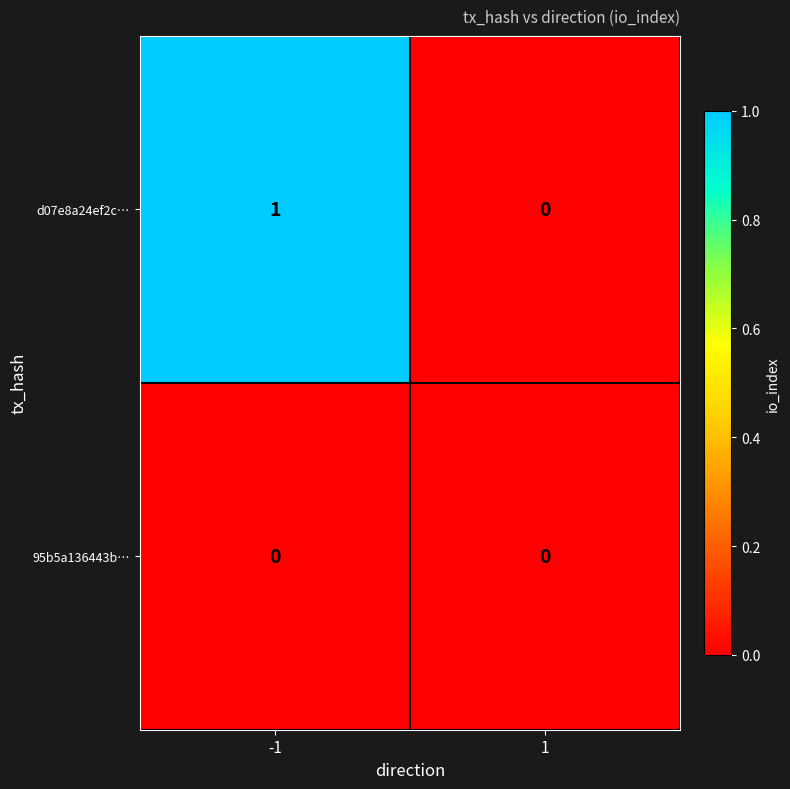

Reading left to right, extract all data points from this chart.

d07e8a24ef2c…: 1	0
95b5a136443b…: 0	0